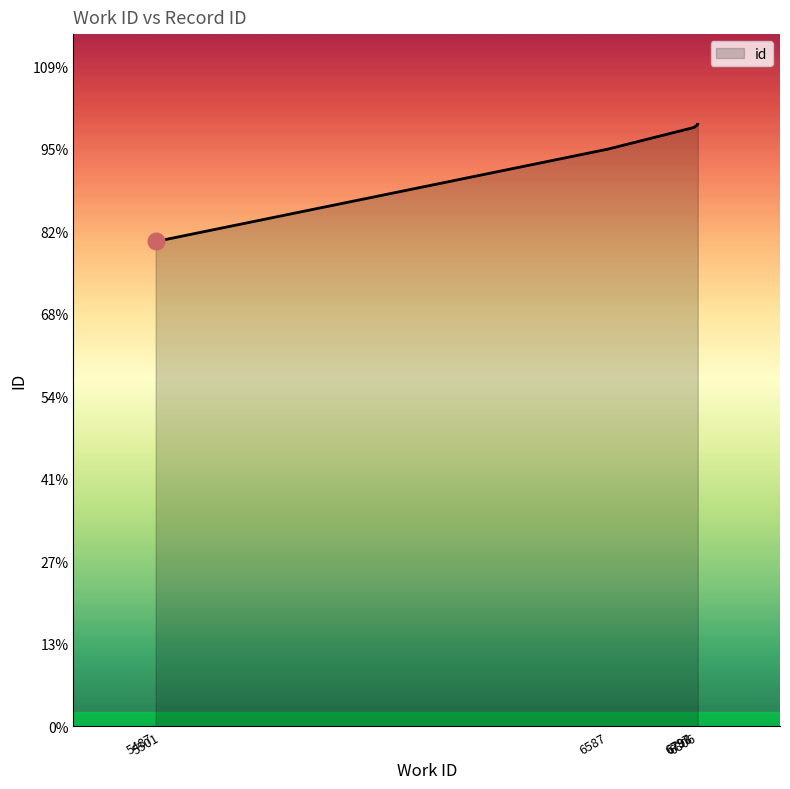

The value at 5501 is 14720. True or false?

True